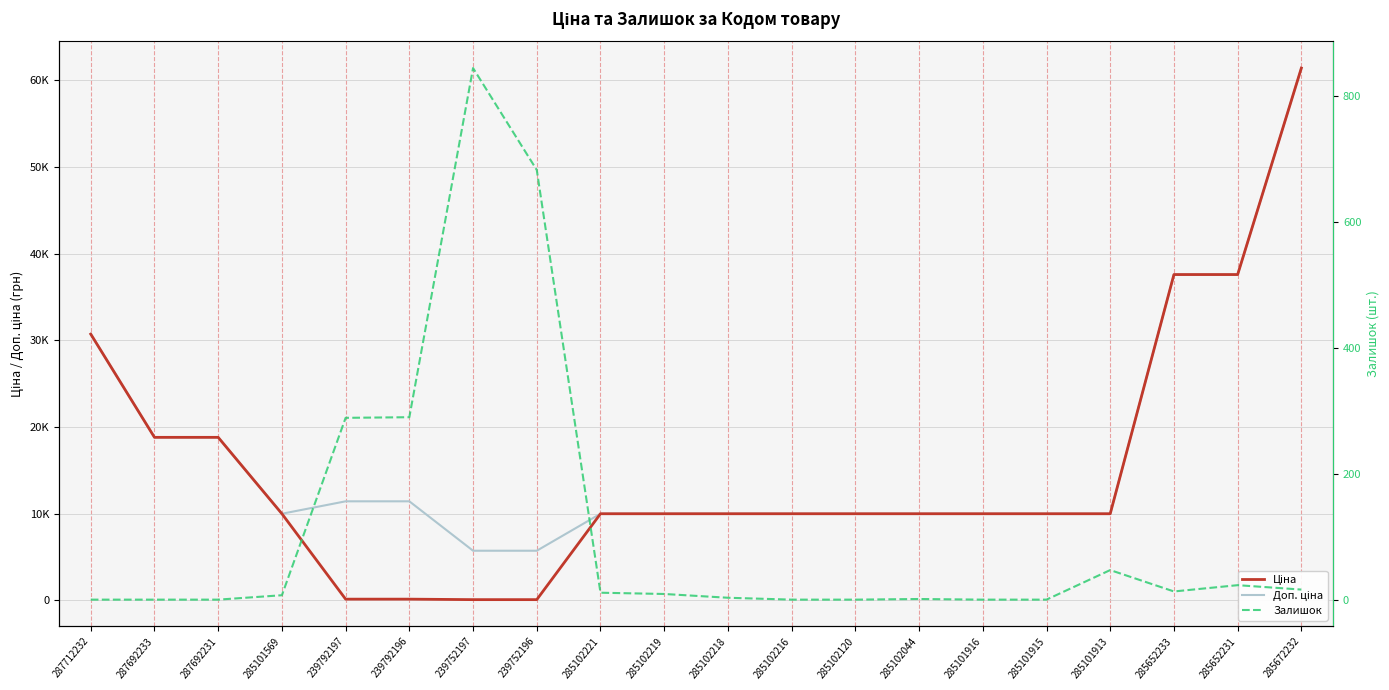

Rank the series by their maximum value, from lowest to highest.

Залишок, Ціна, Доп. ціна